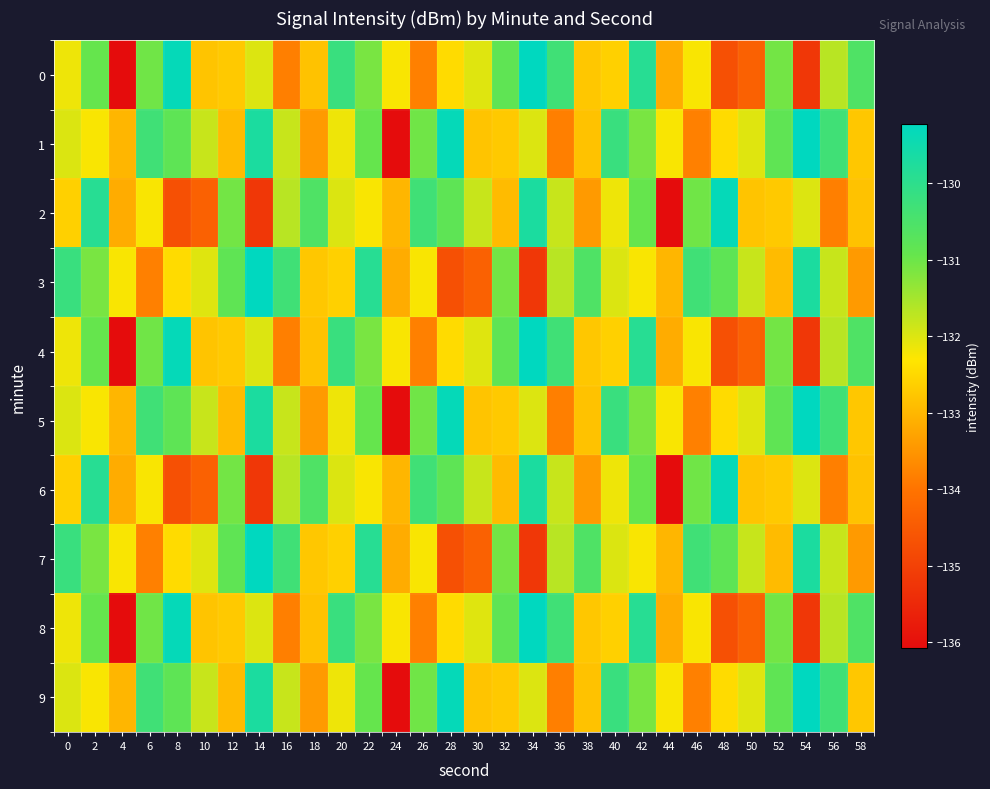

Reading left to right, extract all data points from this chart.

0: 0=-132.2	2=-130.9	4=-136.1	6=-131.0	8=-129.3	10=-132.8	12=-132.7	14=-132.0	16=-133.8	18=-132.8	20=-130.2	22=-131.1	24=-132.3	26=-133.8	28=-132.5	30=-132.0	32=-130.8	34=-129.2	36=-130.3	38=-132.8	40=-132.6	42=-129.9	44=-133.2	46=-132.3	48=-134.7	50=-134.4	52=-131.1	54=-135.2	56=-131.7	58=-130.6
1: 0=-132.0	2=-132.3	4=-133.0	6=-130.3	8=-130.8	10=-131.8	12=-132.9	14=-129.7	16=-131.8	18=-133.4	20=-132.2	22=-130.9	24=-136.1	26=-131.0	28=-129.3	30=-132.8	32=-132.7	34=-132.0	36=-133.8	38=-132.8	40=-130.2	42=-131.1	44=-132.3	46=-133.8	48=-132.5	50=-132.0	52=-130.8	54=-129.2	56=-130.3	58=-132.8
2: 0=-132.6	2=-129.9	4=-133.2	6=-132.3	8=-134.7	10=-134.4	12=-131.1	14=-135.2	16=-131.7	18=-130.6	20=-132.0	22=-132.3	24=-133.0	26=-130.3	28=-130.8	30=-131.8	32=-132.9	34=-129.7	36=-131.8	38=-133.4	40=-132.2	42=-130.9	44=-136.1	46=-131.0	48=-129.3	50=-132.8	52=-132.7	54=-132.0	56=-133.8	58=-132.8
3: 0=-130.2	2=-131.1	4=-132.3	6=-133.8	8=-132.5	10=-132.0	12=-130.8	14=-129.2	16=-130.3	18=-132.8	20=-132.6	22=-129.9	24=-133.2	26=-132.3	28=-134.7	30=-134.4	32=-131.1	34=-135.2	36=-131.7	38=-130.6	40=-132.0	42=-132.3	44=-133.0	46=-130.3	48=-130.8	50=-131.8	52=-132.9	54=-129.7	56=-131.8	58=-133.4
4: 0=-132.2	2=-130.9	4=-136.1	6=-131.0	8=-129.3	10=-132.8	12=-132.7	14=-132.0	16=-133.8	18=-132.8	20=-130.2	22=-131.1	24=-132.3	26=-133.8	28=-132.5	30=-132.0	32=-130.8	34=-129.2	36=-130.3	38=-132.8	40=-132.6	42=-129.9	44=-133.2	46=-132.3	48=-134.7	50=-134.4	52=-131.1	54=-135.2	56=-131.7	58=-130.6
5: 0=-132.0	2=-132.3	4=-133.0	6=-130.3	8=-130.8	10=-131.8	12=-132.9	14=-129.7	16=-131.8	18=-133.4	20=-132.2	22=-130.9	24=-136.1	26=-131.0	28=-129.3	30=-132.8	32=-132.7	34=-132.0	36=-133.8	38=-132.8	40=-130.2	42=-131.1	44=-132.3	46=-133.8	48=-132.5	50=-132.0	52=-130.8	54=-129.2	56=-130.3	58=-132.8
6: 0=-132.6	2=-129.9	4=-133.2	6=-132.3	8=-134.7	10=-134.4	12=-131.1	14=-135.2	16=-131.7	18=-130.6	20=-132.0	22=-132.3	24=-133.0	26=-130.3	28=-130.8	30=-131.8	32=-132.9	34=-129.7	36=-131.8	38=-133.4	40=-132.2	42=-130.9	44=-136.1	46=-131.0	48=-129.3	50=-132.8	52=-132.7	54=-132.0	56=-133.8	58=-132.8
7: 0=-130.2	2=-131.1	4=-132.3	6=-133.8	8=-132.5	10=-132.0	12=-130.8	14=-129.2	16=-130.3	18=-132.8	20=-132.6	22=-129.9	24=-133.2	26=-132.3	28=-134.7	30=-134.4	32=-131.1	34=-135.2	36=-131.7	38=-130.6	40=-132.0	42=-132.3	44=-133.0	46=-130.3	48=-130.8	50=-131.8	52=-132.9	54=-129.7	56=-131.8	58=-133.4
8: 0=-132.2	2=-130.9	4=-136.1	6=-131.0	8=-129.3	10=-132.8	12=-132.7	14=-132.0	16=-133.8	18=-132.8	20=-130.2	22=-131.1	24=-132.3	26=-133.8	28=-132.5	30=-132.0	32=-130.8	34=-129.2	36=-130.3	38=-132.8	40=-132.6	42=-129.9	44=-133.2	46=-132.3	48=-134.7	50=-134.4	52=-131.1	54=-135.2	56=-131.7	58=-130.6
9: 0=-132.0	2=-132.3	4=-133.0	6=-130.3	8=-130.8	10=-131.8	12=-132.9	14=-129.7	16=-131.8	18=-133.4	20=-132.2	22=-130.9	24=-136.1	26=-131.0	28=-129.3	30=-132.8	32=-132.7	34=-132.0	36=-133.8	38=-132.8	40=-130.2	42=-131.1	44=-132.3	46=-133.8	48=-132.5	50=-132.0	52=-130.8	54=-129.2	56=-130.3	58=-132.8